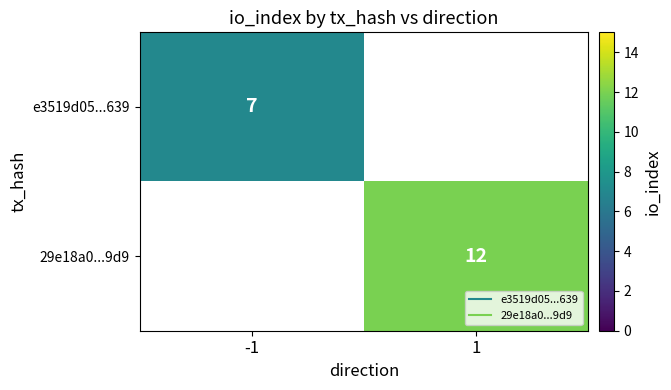

List the series in order of their peak value, lowest first.

e3519d05...639, 29e18a0...9d9